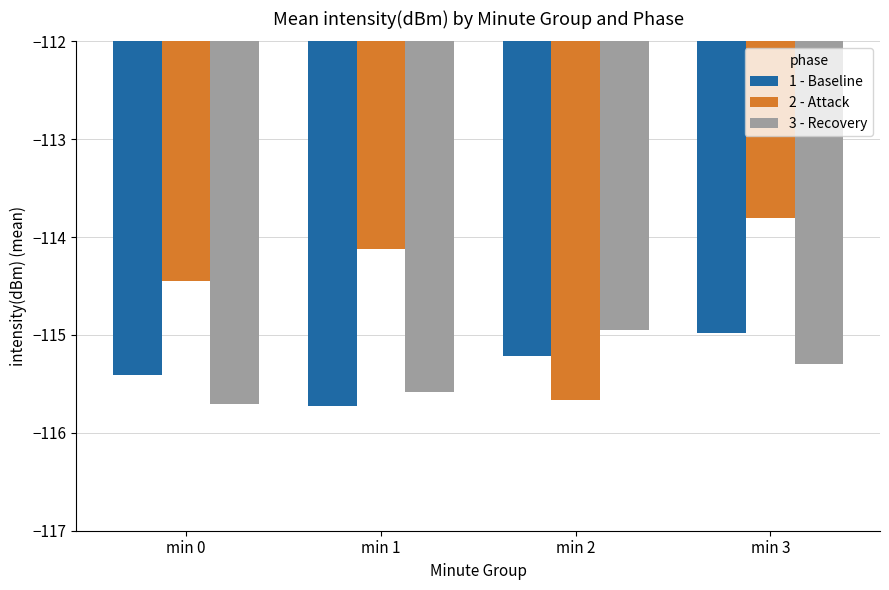

What is the average value of the 1 - Baseline series?

-115.3